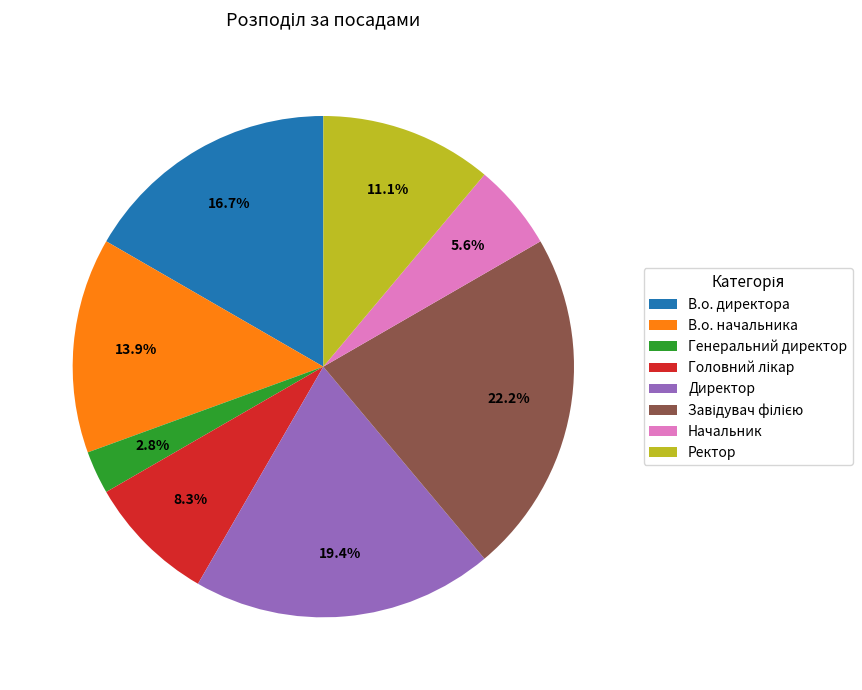

What percentage is NOT represented by Начальник?

94.4%